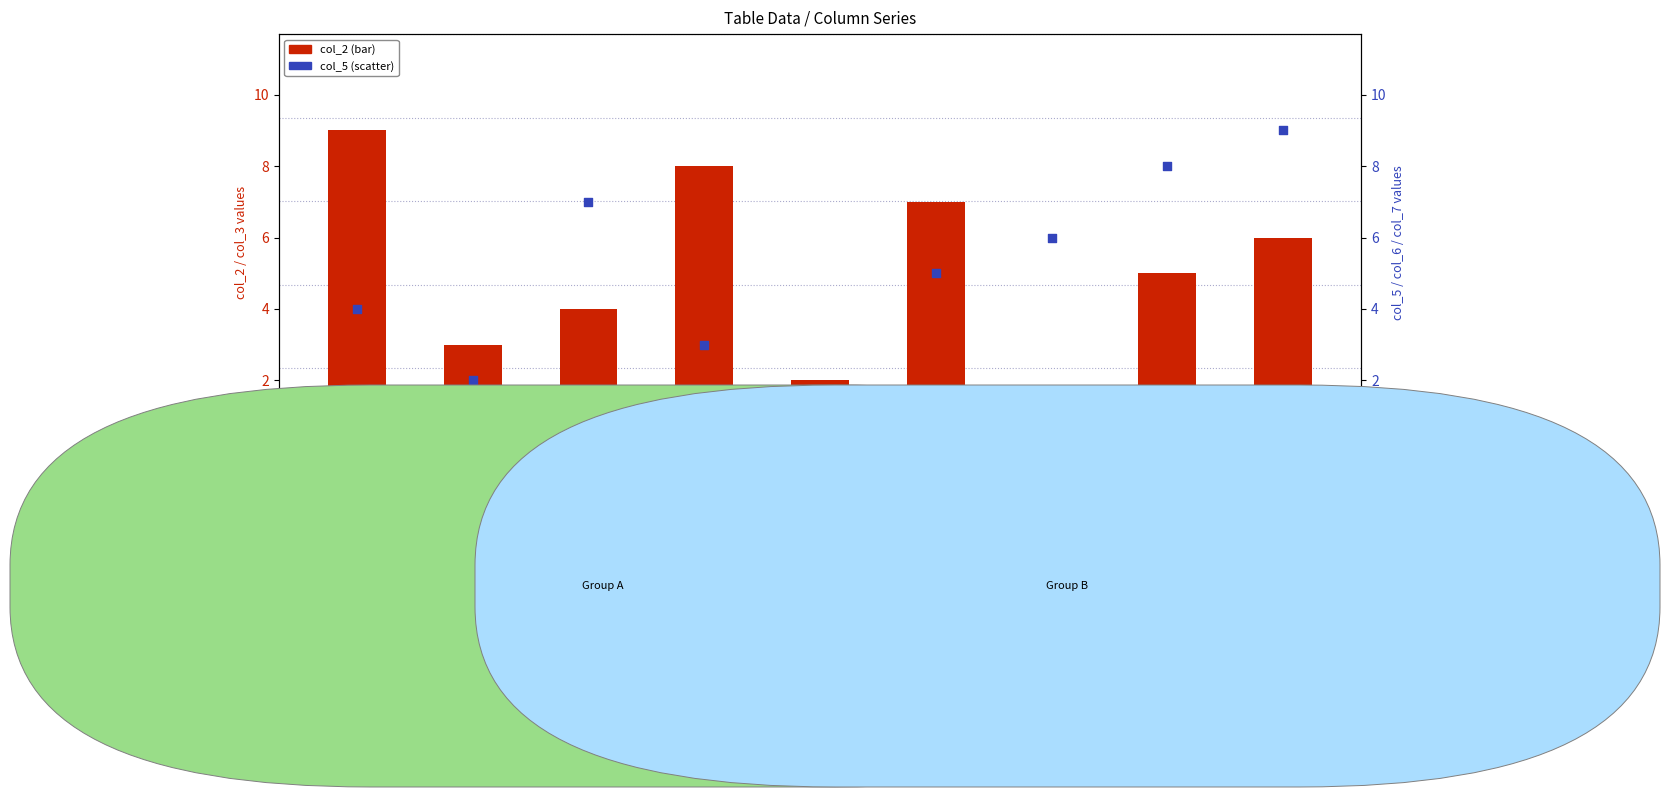

What is the total value across all series at col_3?

12